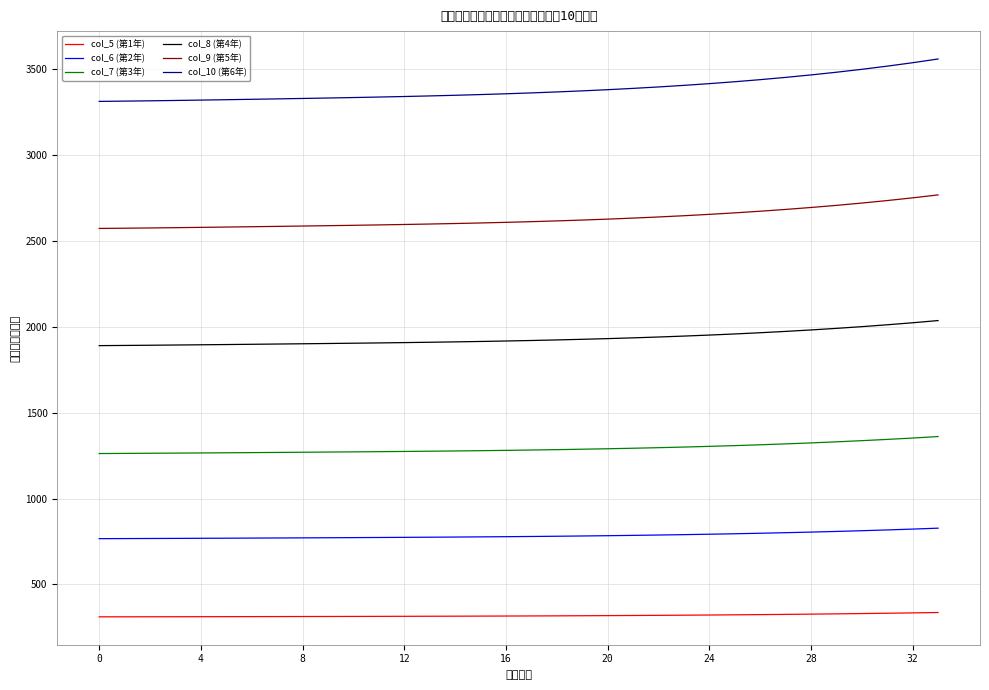

Rank the series by their average value, from highest to lowest.

col_10 (第6年), col_9 (第5年), col_8 (第4年), col_7 (第3年), col_6 (第2年), col_5 (第1年)